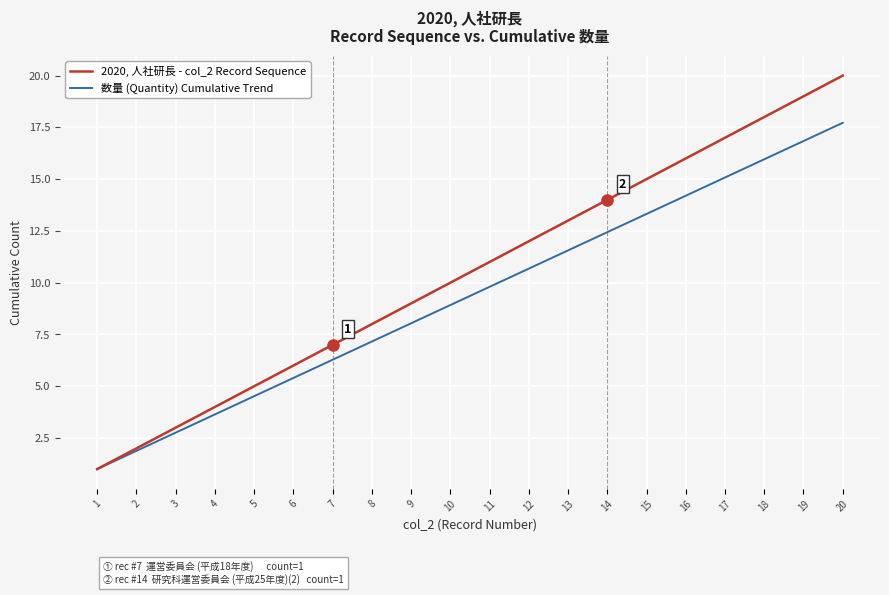

What is the highest value of the 数量 (Quantity) Cumulative Trend series?

17.7